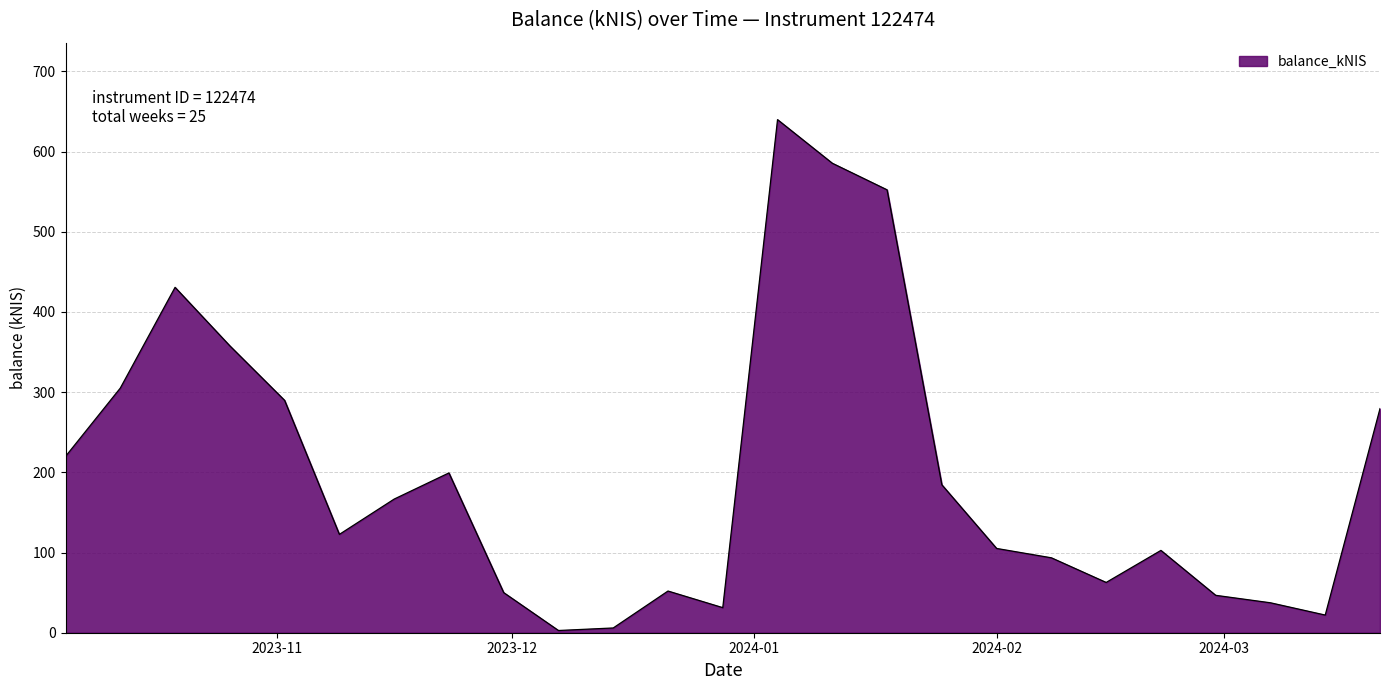

What is the difference between the maximum and minimum values?

637.1